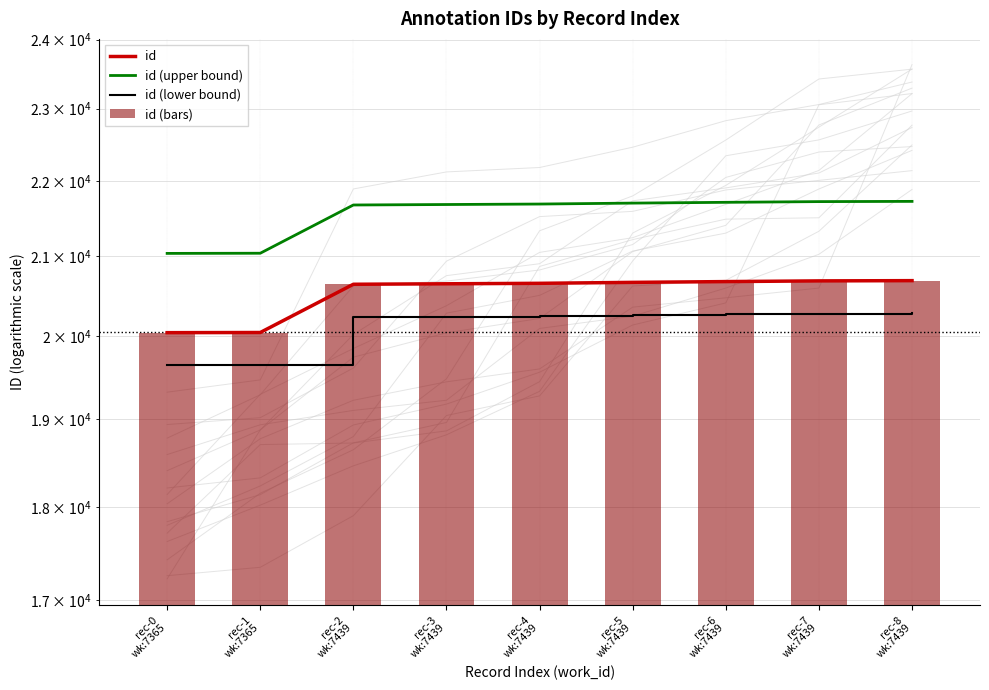

What is the spread (max minus min) of values at rec-8
wk:7439?

1448.3